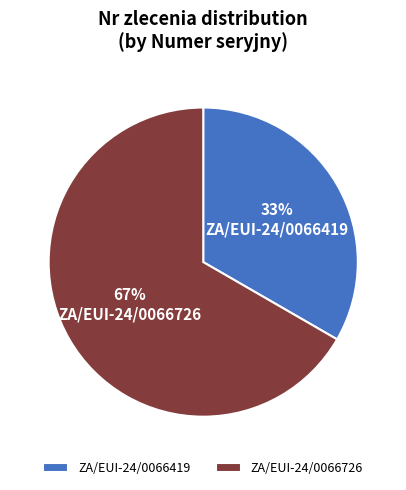

Which slice represents more than half of the pie?

ZA/EUI-24/0066726